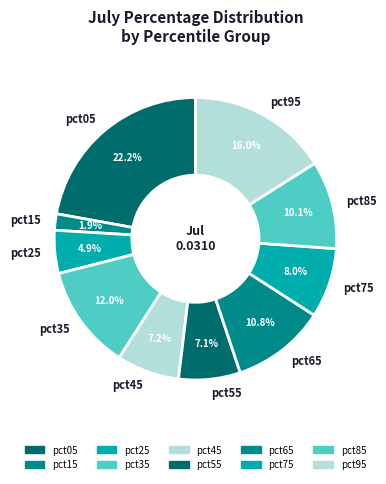

Which category has the smallest portion of the pie?

pct15